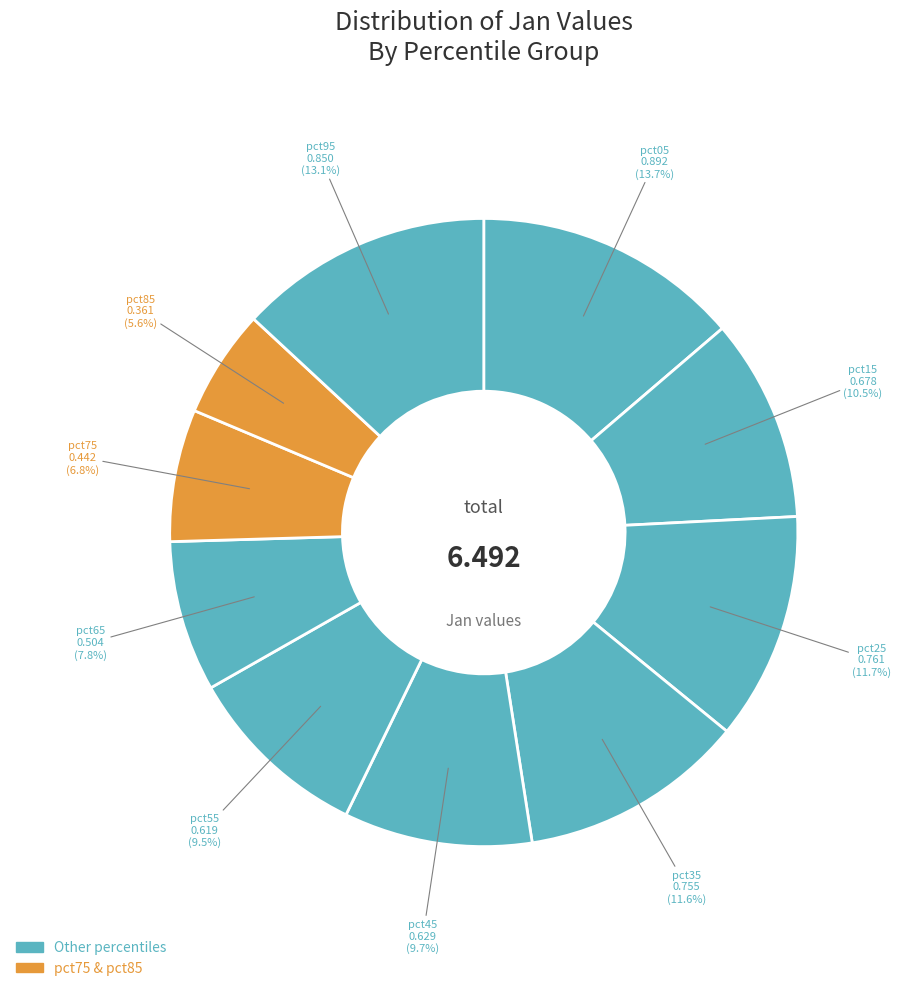

Which slice is the largest?

pct05